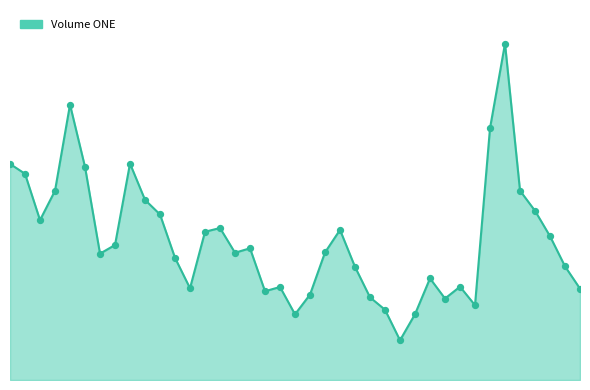

Is this an area chart (filled region under the line)?

Yes